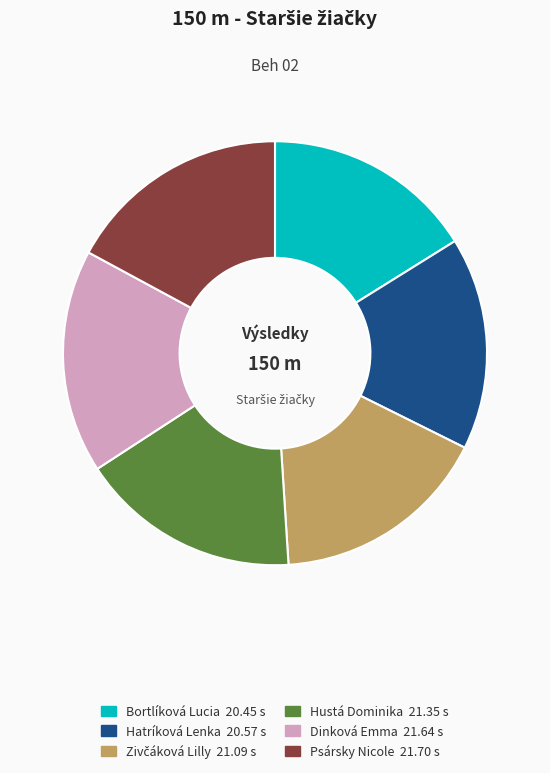

Approximately how many times larger is the value at Psársky Nicole 21.70 s compared to Dinková Emma 21.64 s?

1.0